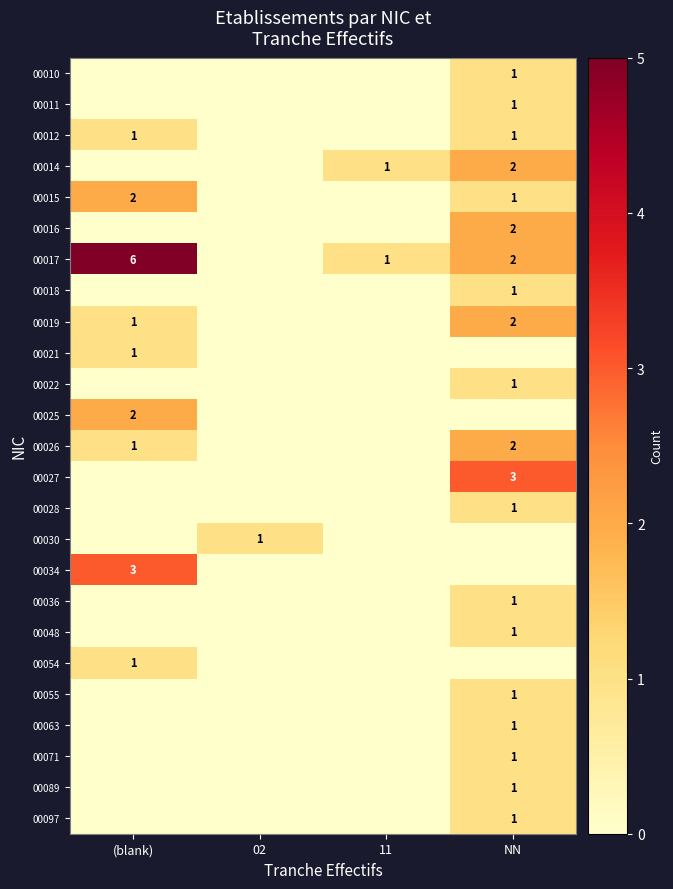

True or false: 00055 has a value of 1 at NN.

True